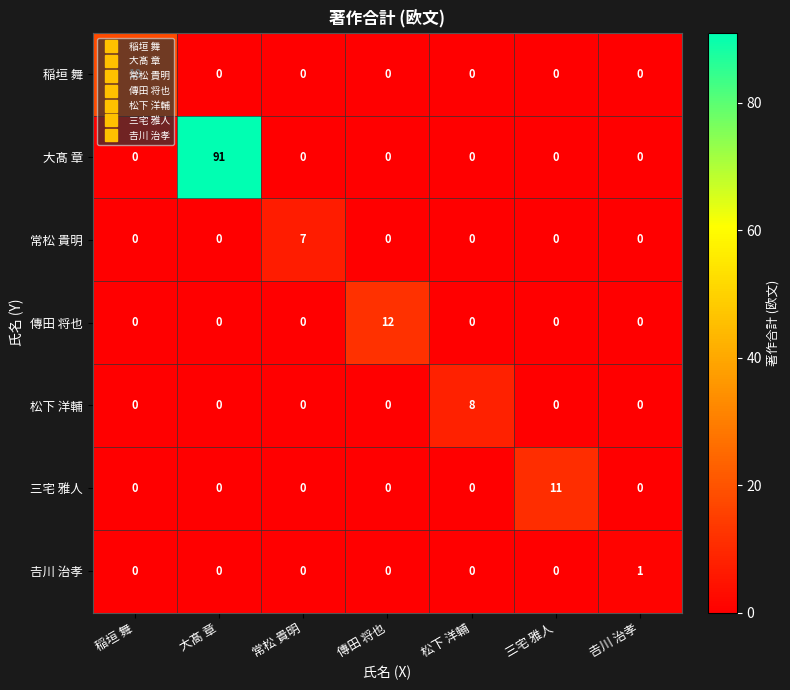

Which category has the highest value in the 傳田 将也 series?

傳田 将也